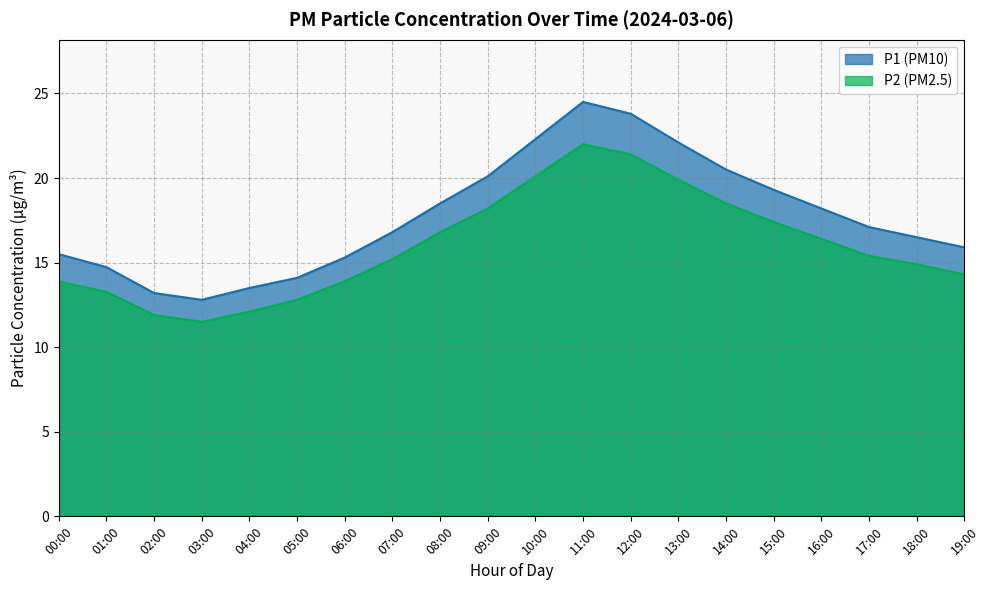

Is it true that P1 equals 17.1 at 17:00?

True